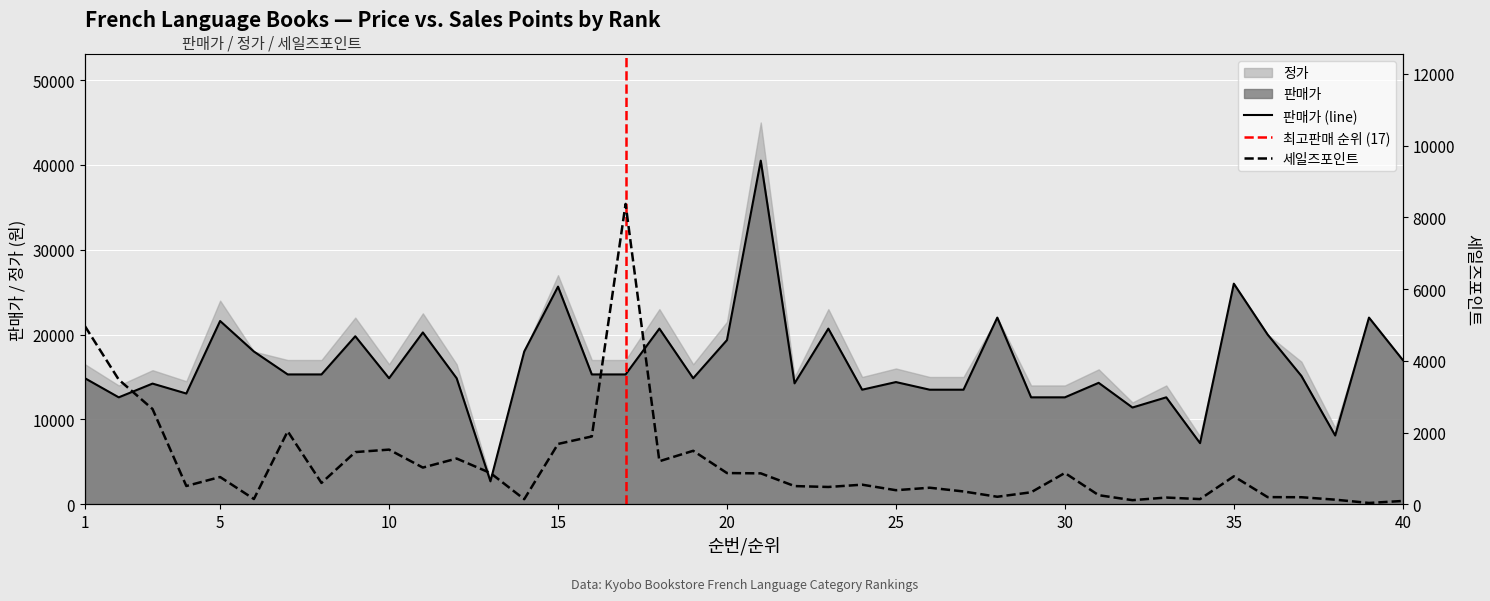

Reading right to left, extract all data points from this chart.

판매가: 17000	22000	8100	15120	20000	26000	7200	12600	11400	14310	12600	12600	22000	13500	13500	14400	13500	20700	14250	40500	19350	14850	20700	15300	15300	25650	18000	2700	14850	20250	14850	19800	15300	15300	18000	21600	13050	14220	12600	14850
세일즈포인트: 91	35	127	195	198	778	143	186	113	252	872	333	208	356	460	391	545	481	506	861	869	1490	1199	8375	1890	1681	140	870	1274	1022	1523	1454	594	2034	145	759	508	2655	3475	4965